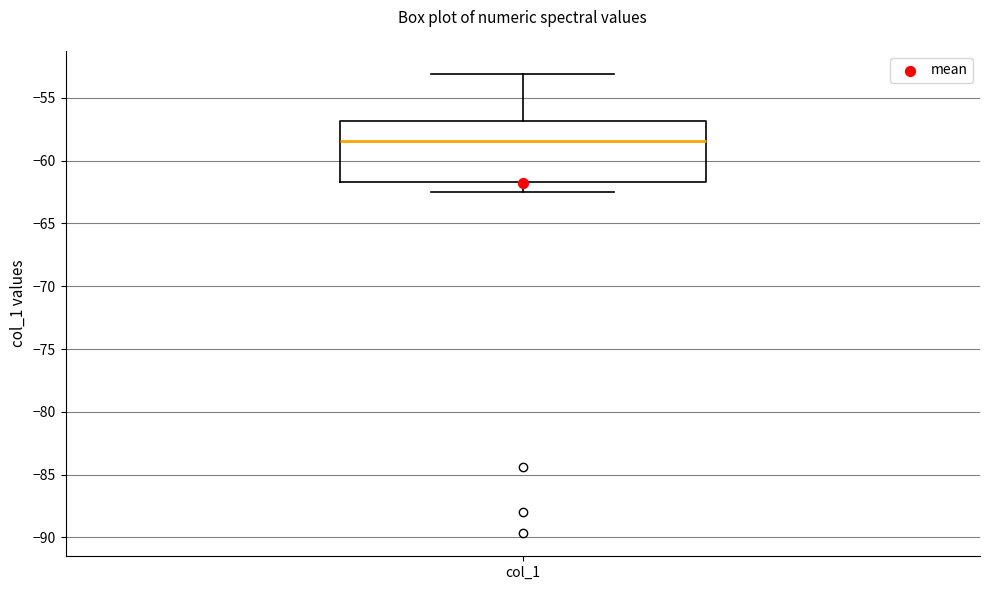

Read this box plot against the y-axis: the position of the median line, the range covered by the box, and the ends of both whiskers. The values are not printed on the chart, so give them approximately, as read against the axis.

median -58.5, box -61.5 to -57.0, whiskers -62.5 to -53.0